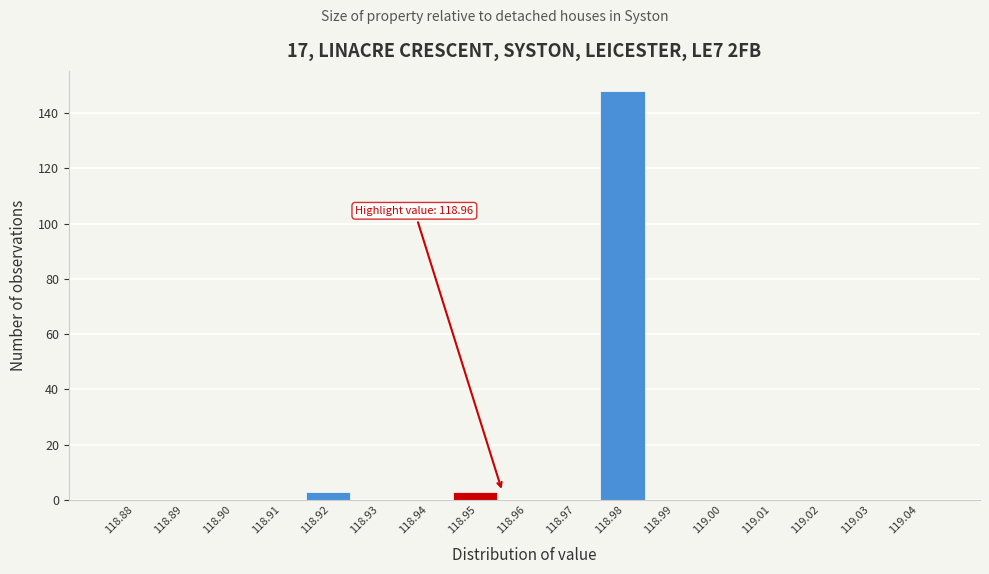

Reading left to right, extract all data points from this chart.

118.88=0	118.89=0	118.90=0	118.91=0	118.92=3	118.93=0	118.94=0	118.95=3	118.96=0	118.97=0	118.98=148	118.99=0	119.00=0	119.01=0	119.02=0	119.03=0	119.04=0